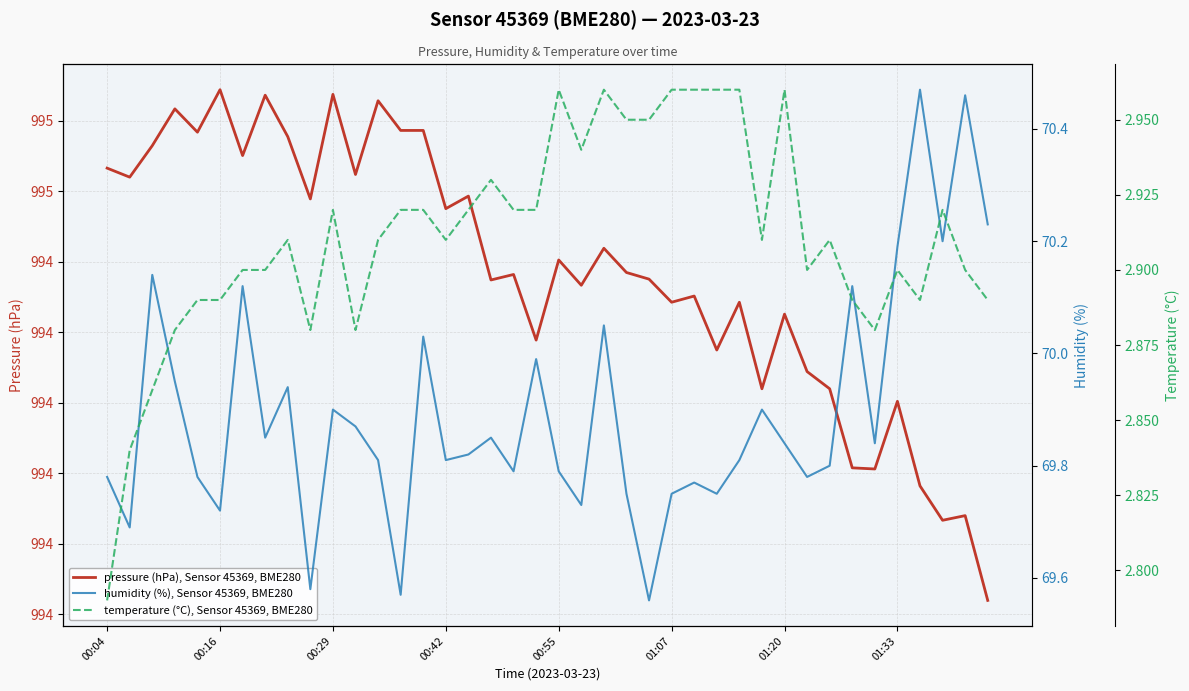

Between 15 and 37, which series saw the biggest shift?

pressure (hPa), Sensor 45369, BME280